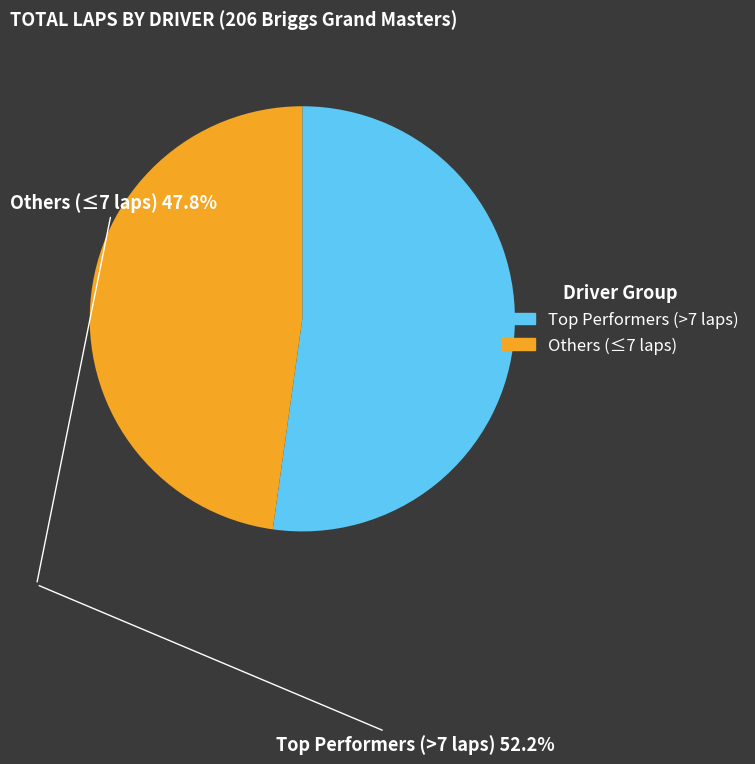

Does any single category account for the majority?

Yes